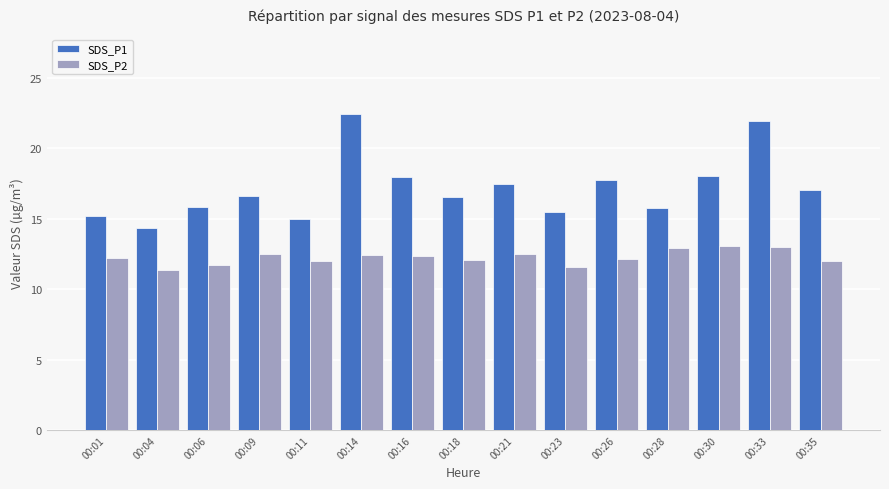

What is the spread (max minus min) of values at 00:28?

2.8